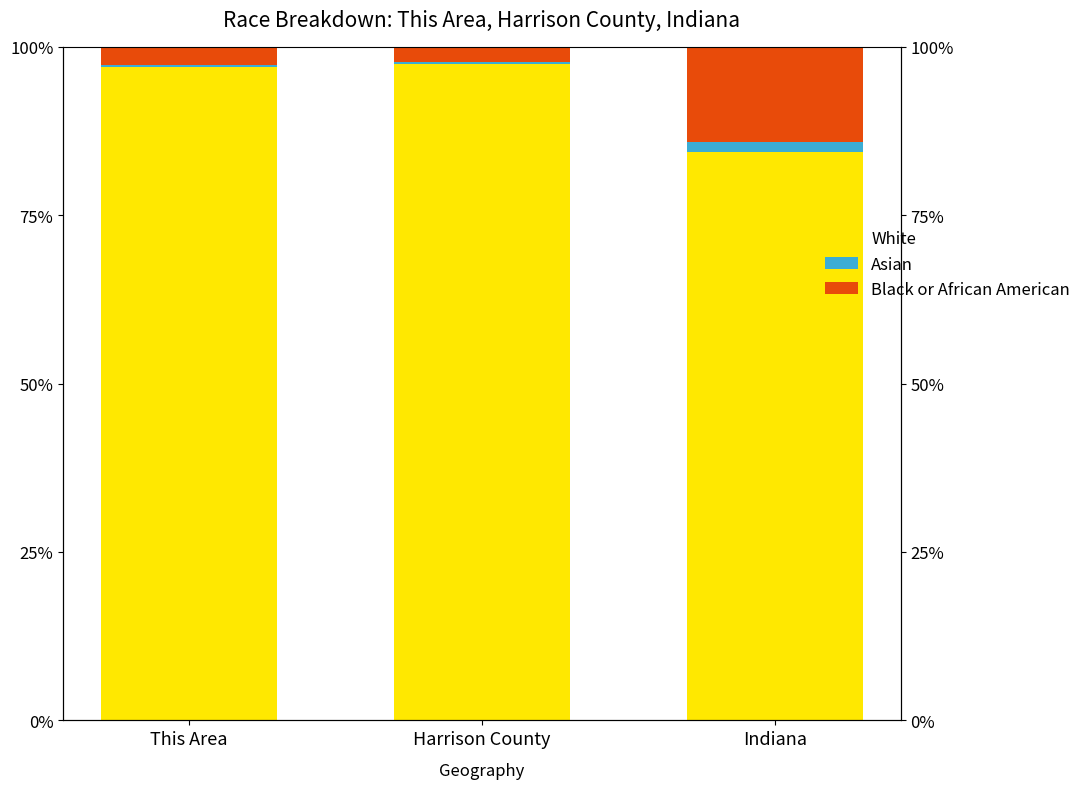

Rank the series at Harrison County from highest to lowest value.

White, Black or African American, Asian